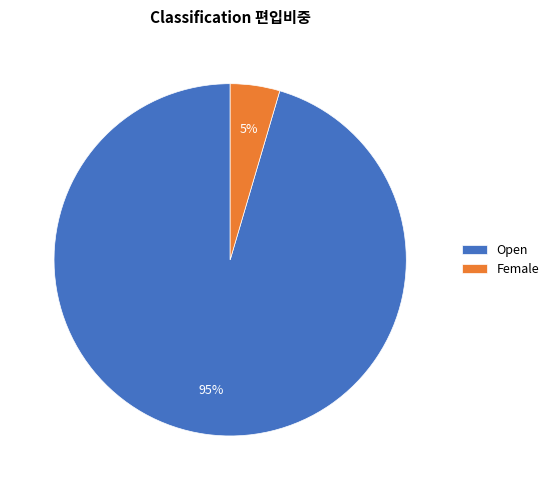

Rank the categories by value from lowest to highest.

Female, Open